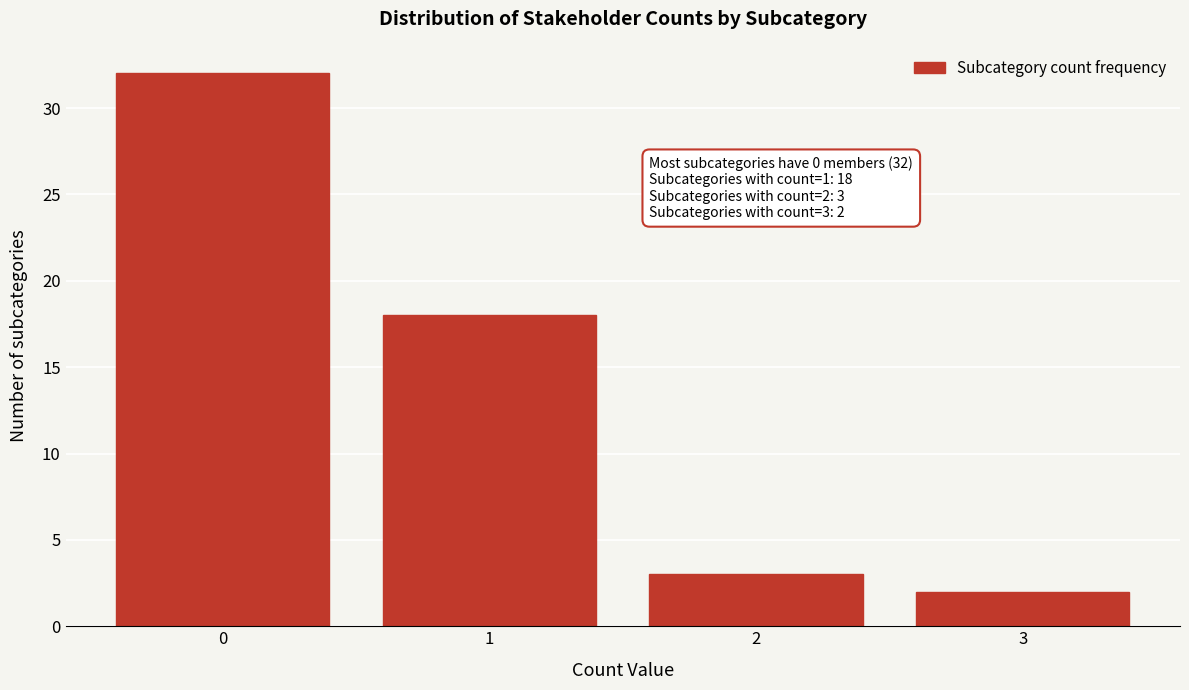

Reading left to right, extract all data points from this chart.

0=32	1=18	2=3	3=2